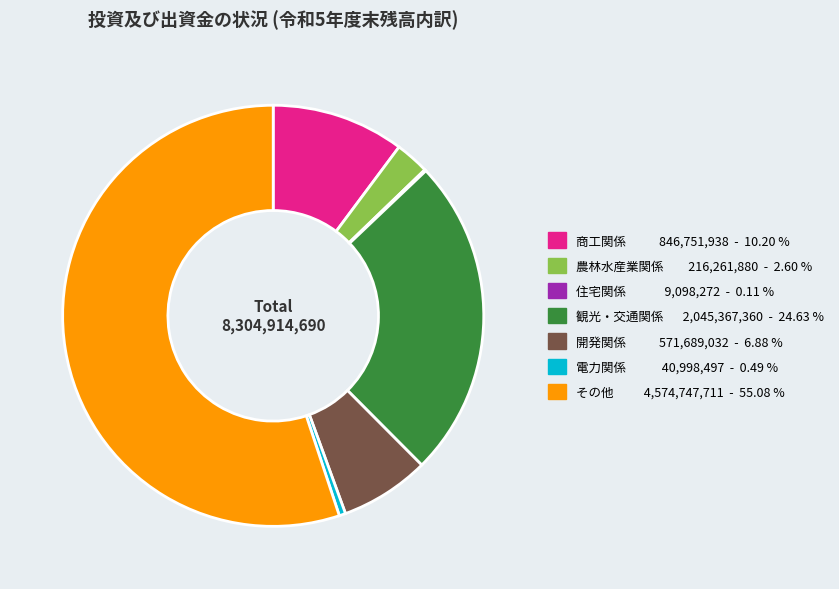

What is the ratio of the value at 観光・交通関係 to the value at その他?

0.4